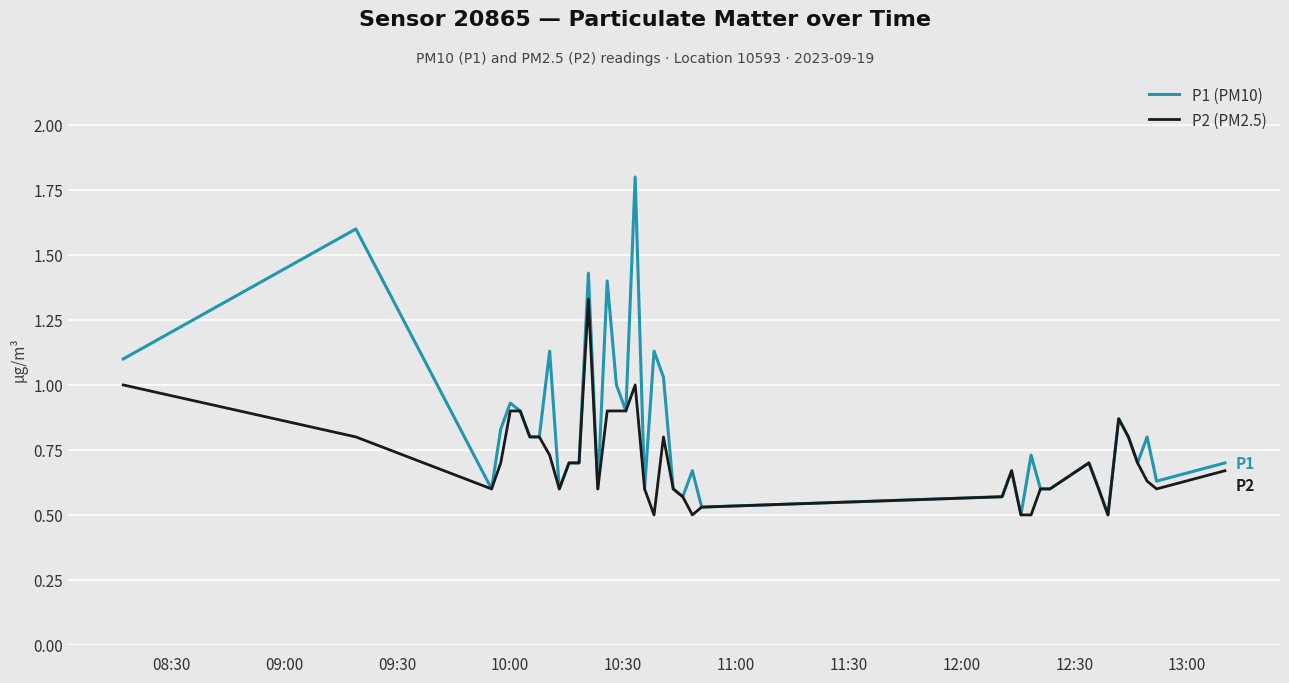

Rank the series by their average value, from highest to lowest.

P1 (PM10), P2 (PM2.5)